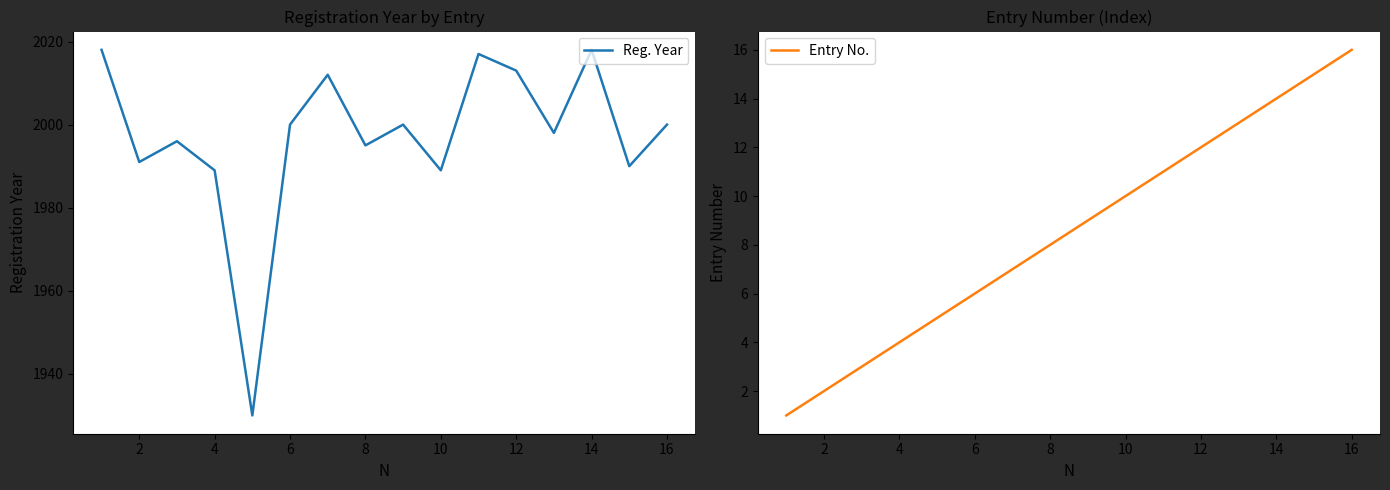

True or false: Entry No. and Reg. Year cross at least once.

False